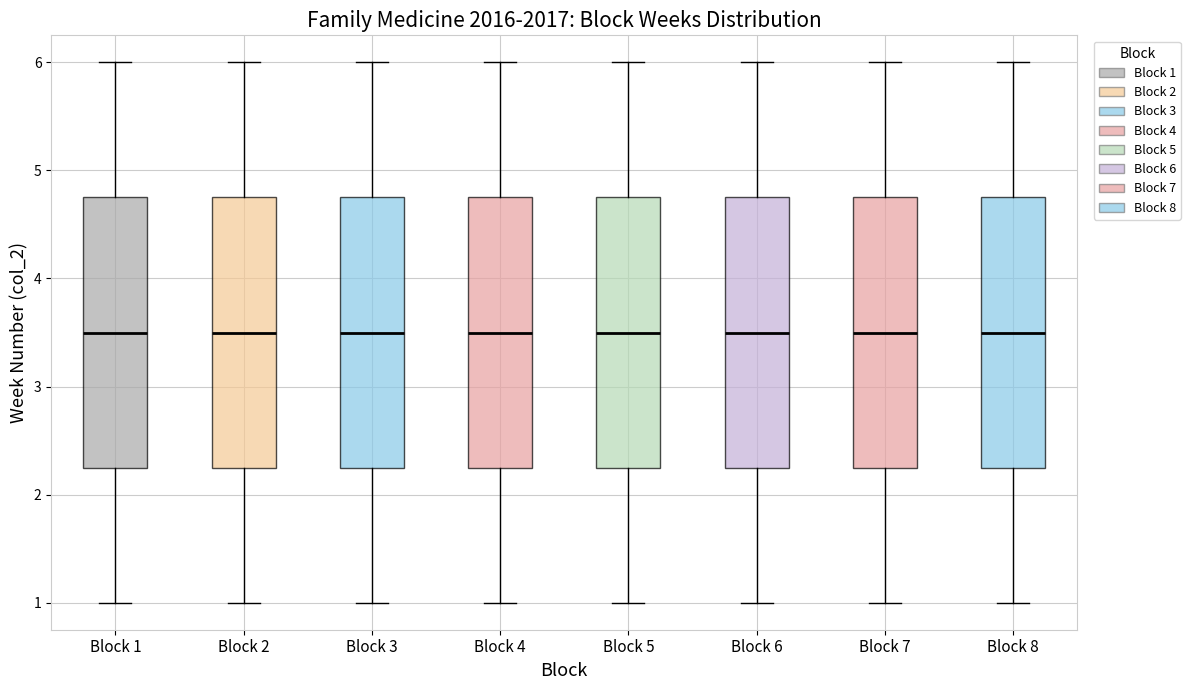

Where is the lower edge of the box for Block 1 on the y-axis? The values are not printed on the chart, so give them approximately, as read against the axis.

2.3